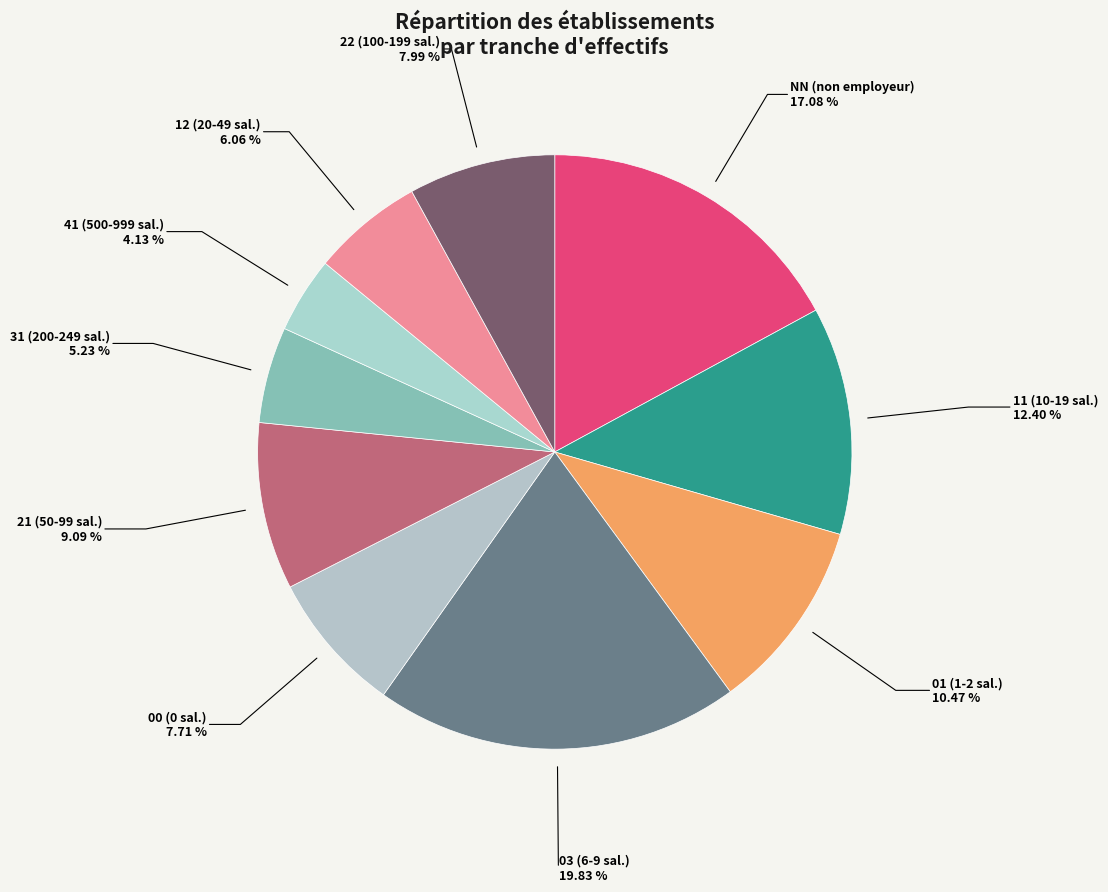

To the nearest percent, what is the difference between the 22 and 31 slice percentages?

3%